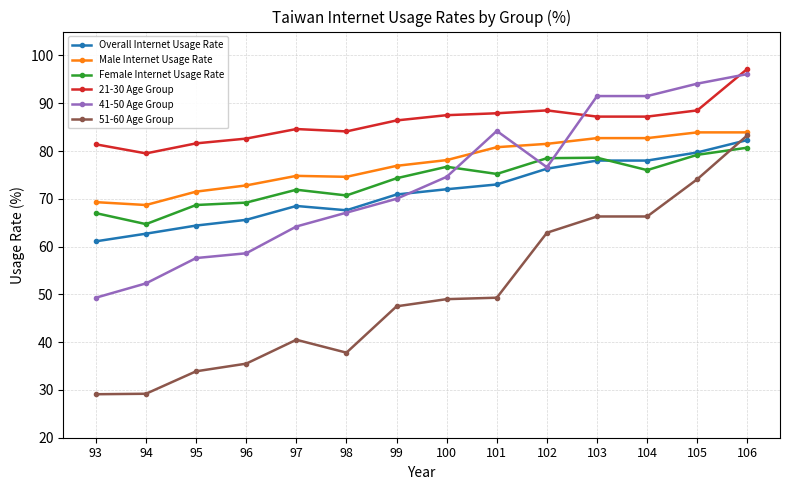

Between 95 and 96, which series saw the biggest shift?

51-60 Age Group